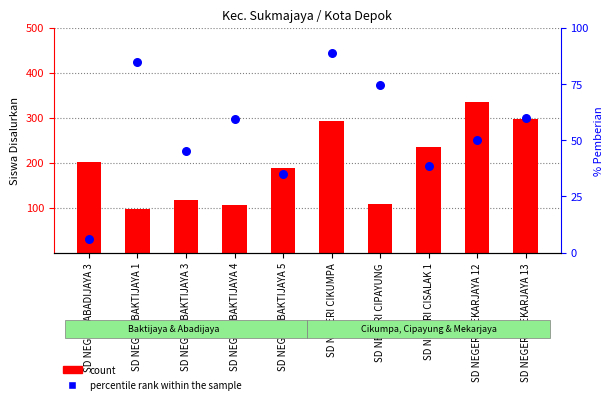

Which series has the largest Y range (max minus min)?

count